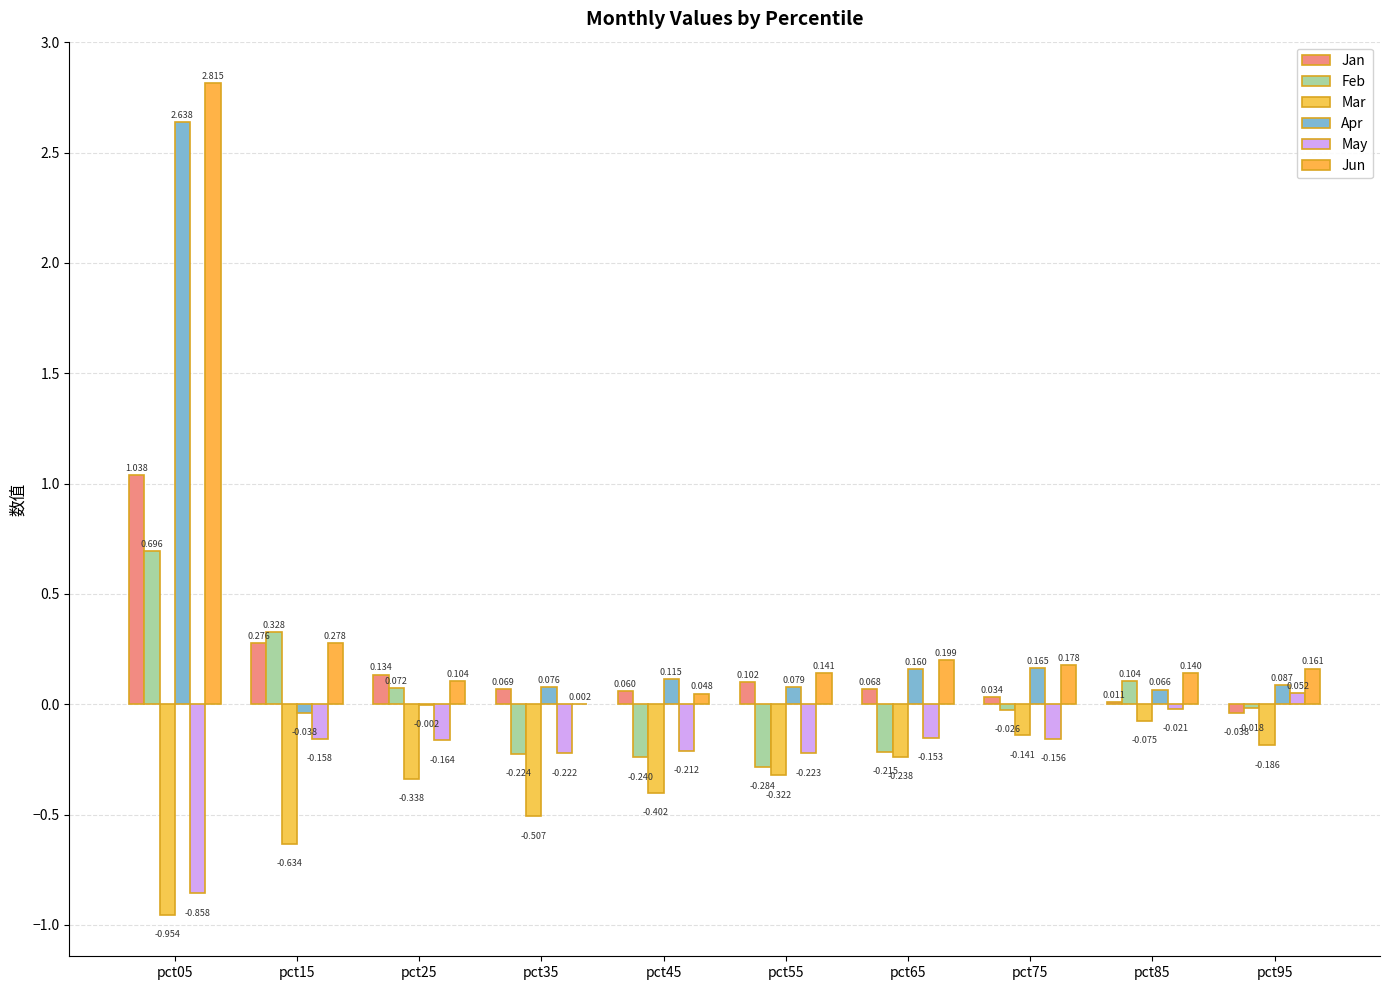

Are the bars grouped side by side (vs. stacked)?

Yes